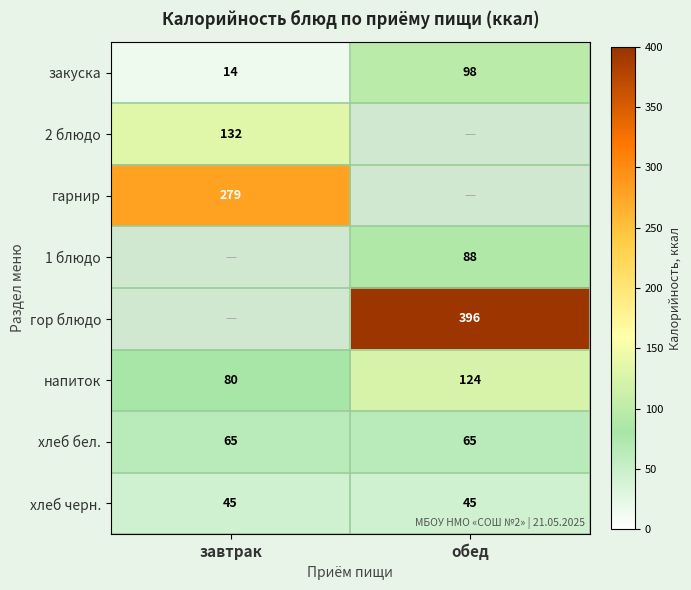

At which category is the sum across all series the highest?

обед